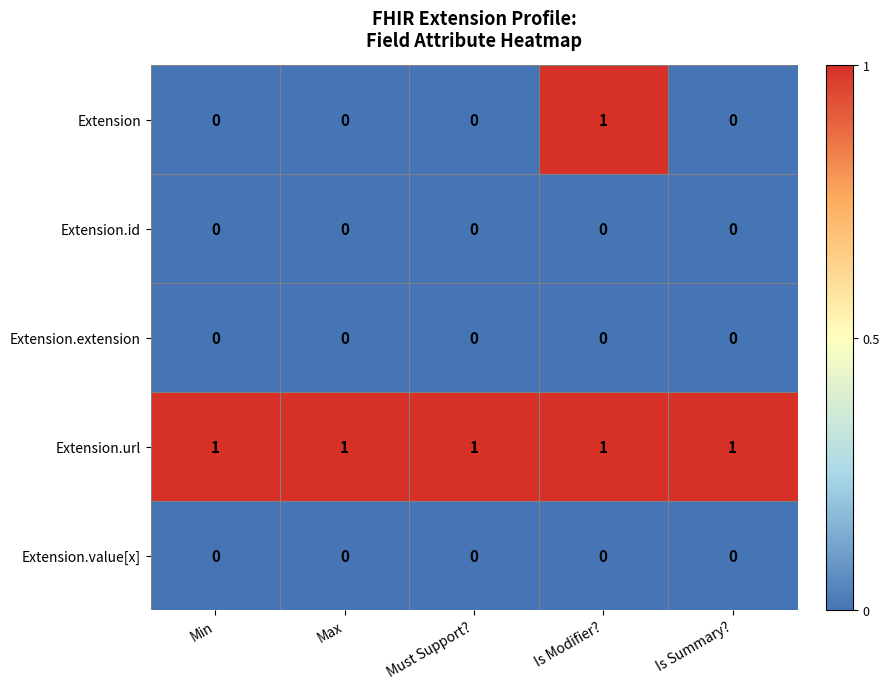

Reading right to left, what are all the values shown in this chart?

Extension: Is Summary?=0	Is Modifier?=1	Must Support?=0	Max=0	Min=0
Extension.id: Is Summary?=0	Is Modifier?=0	Must Support?=0	Max=0	Min=0
Extension.extension: Is Summary?=0	Is Modifier?=0	Must Support?=0	Max=0	Min=0
Extension.url: Is Summary?=1	Is Modifier?=1	Must Support?=1	Max=1	Min=1
Extension.value[x]: Is Summary?=0	Is Modifier?=0	Must Support?=0	Max=0	Min=0